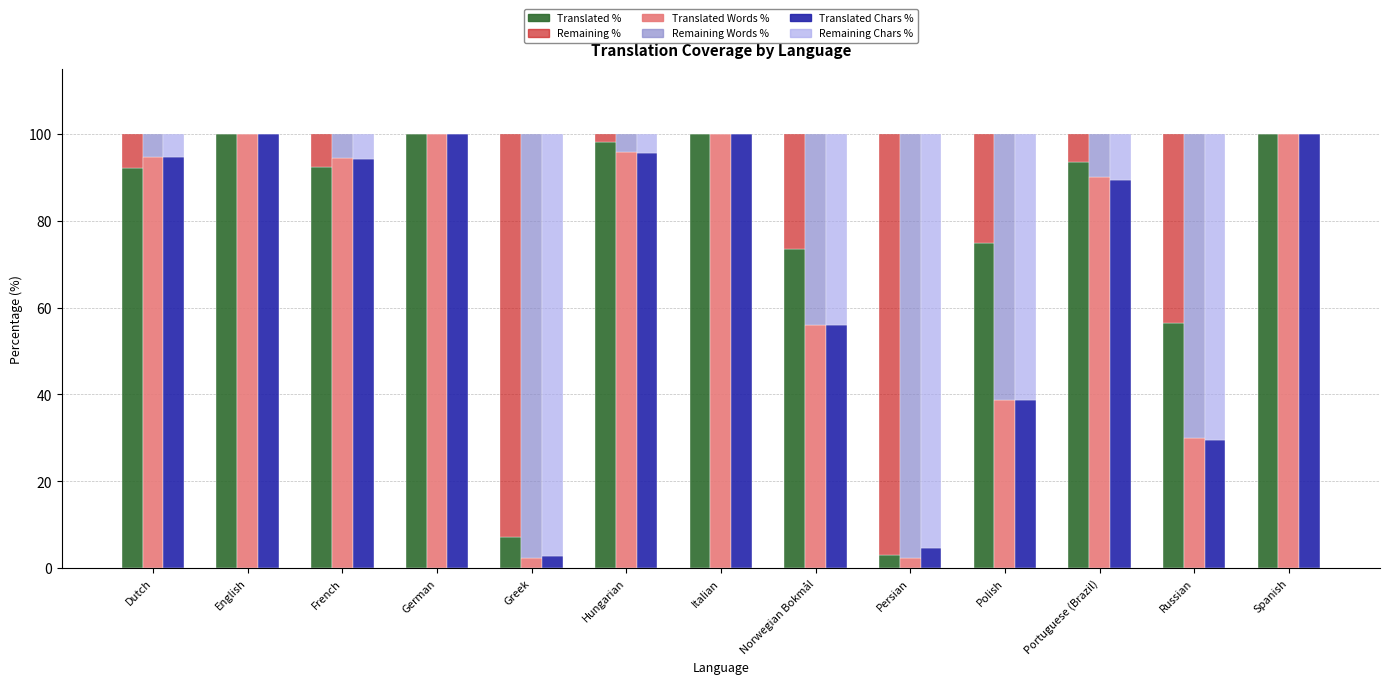

What is the spread (max minus min) of values at Persian?

95.2